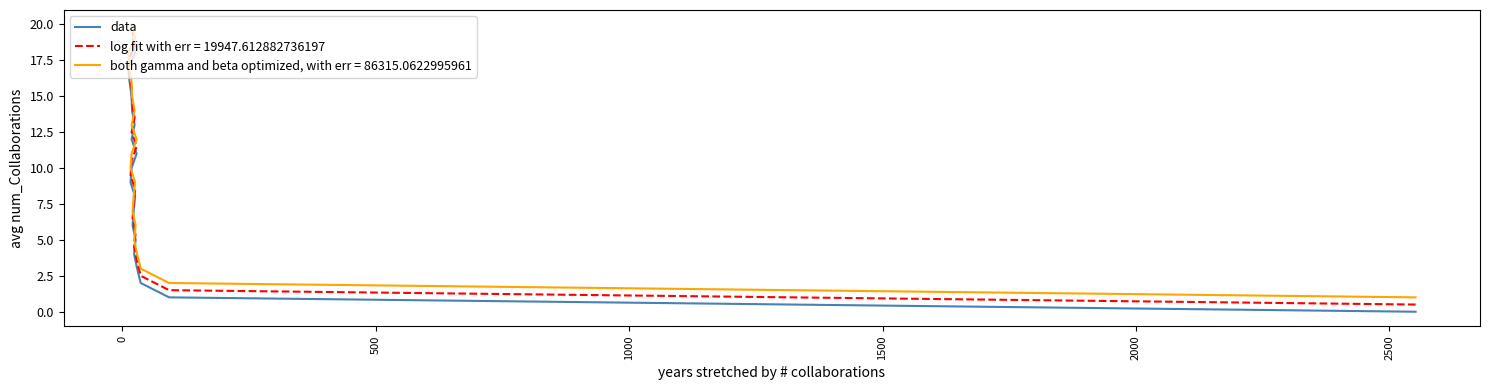

What is the value of the 4th point from the left?

3